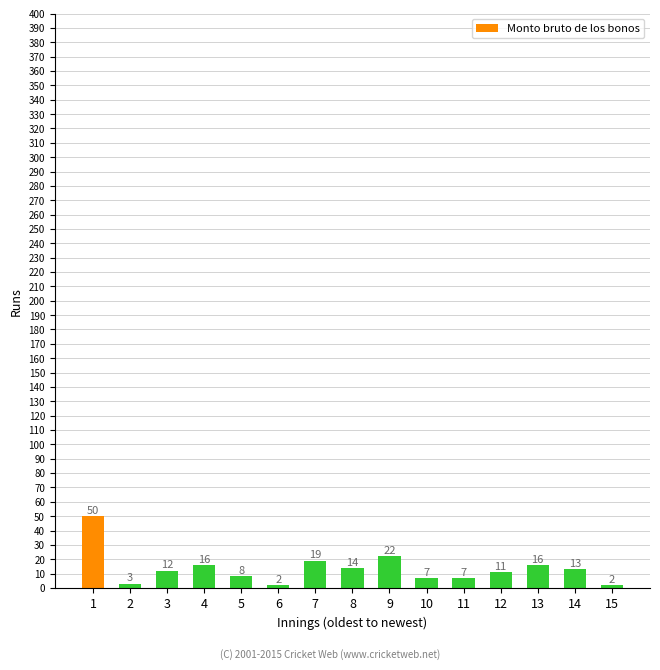

How many values are below 12?

7